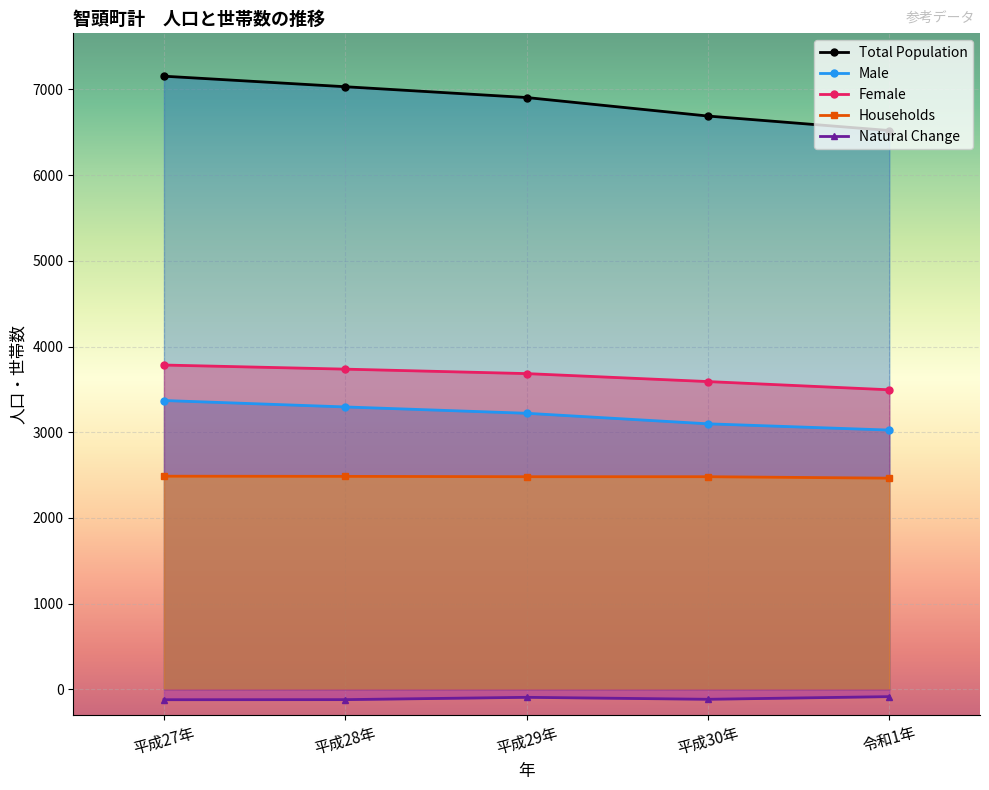

Reading left to right, list all the values displayed in this chart.

Total Population: 平成27年=7154	平成28年=7031	平成29年=6905	平成30年=6689	令和1年=6520
Male: 平成27年=3370	平成28年=3295	平成29年=3221	平成30年=3098	令和1年=3025
Female: 平成27年=3784	平成28年=3736	平成29年=3684	平成30年=3591	令和1年=3495
Households: 平成27年=2487	平成28年=2485	平成29年=2481	平成30年=2481	令和1年=2464
Natural Change: 平成27年=-121	平成28年=-120	平成29年=-93	平成30年=-116	令和1年=-85